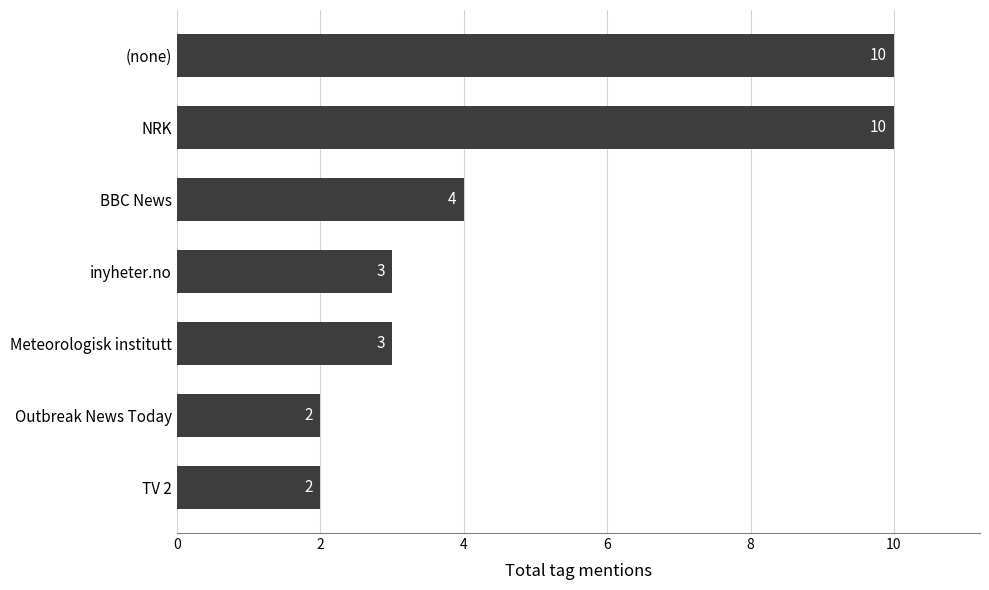

How many values are between 2 and 10?

7